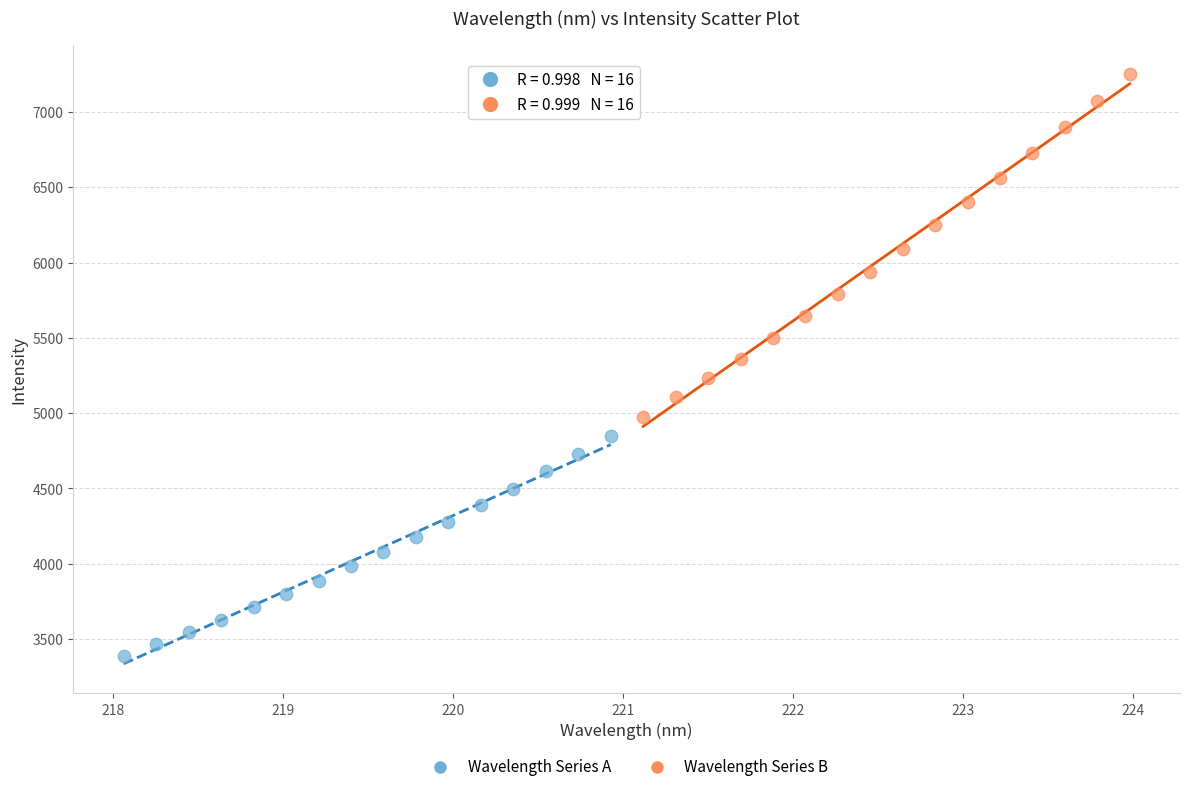

Which series reaches the minimum Y coordinate?

Wavelength Series A